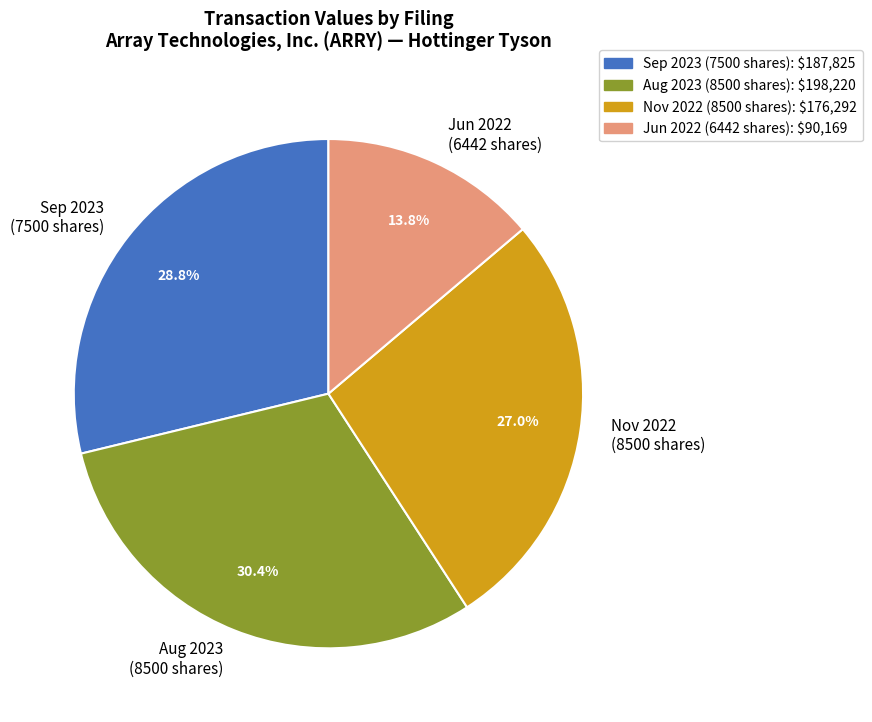

Which category has the smallest portion of the pie?

Jun 2022 (6442 shares)